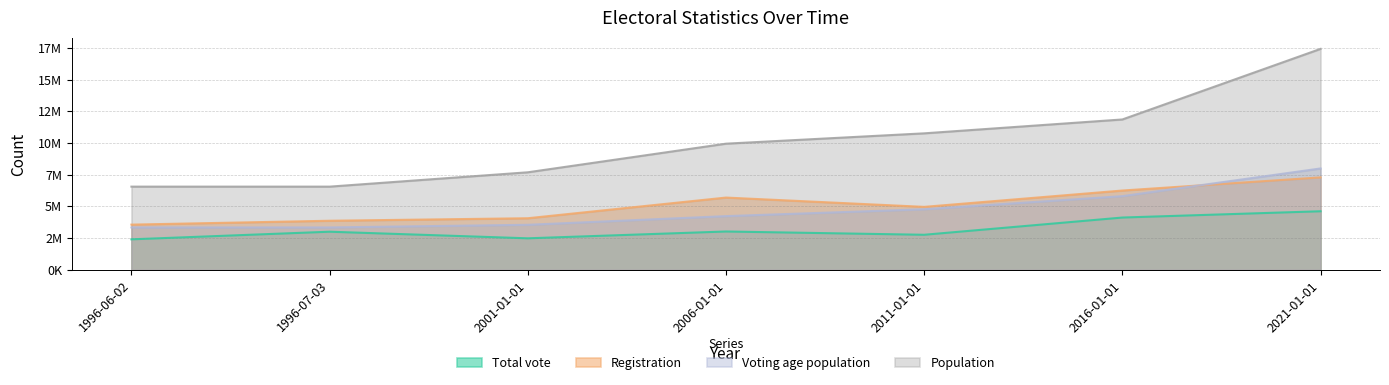

What is the sum of all Population values?

70777081